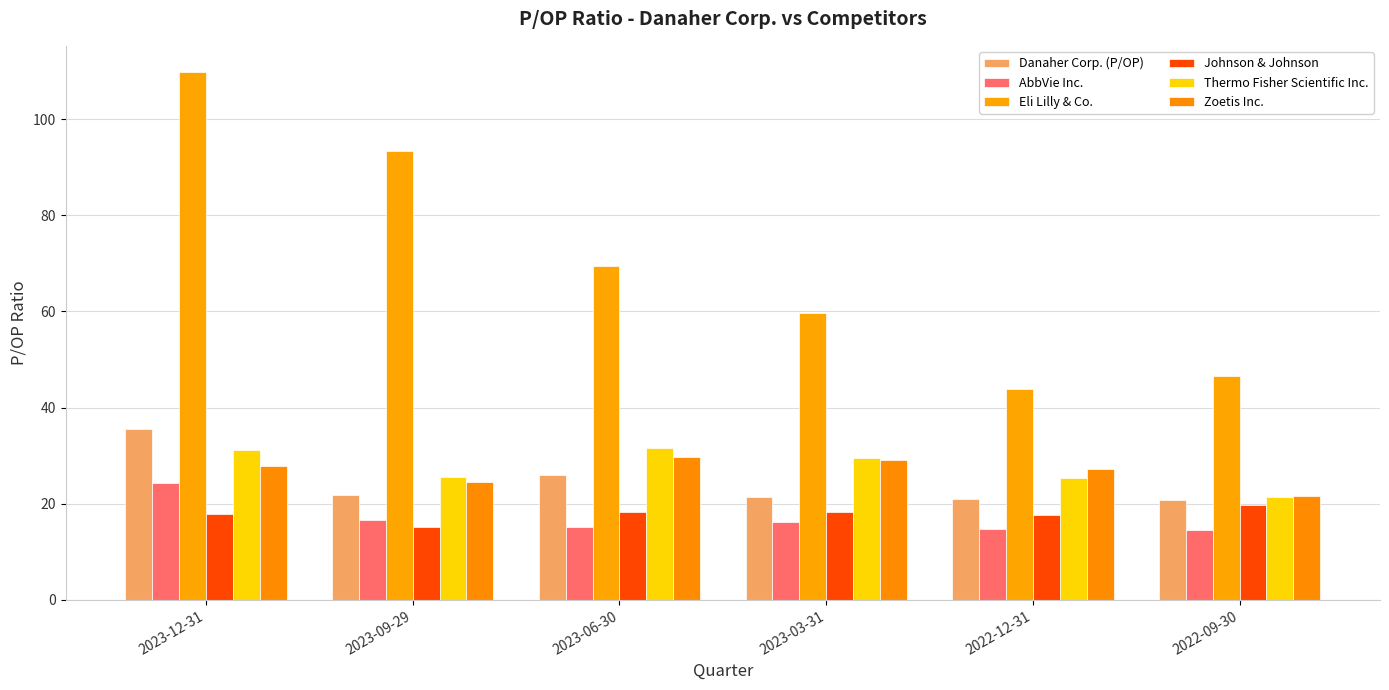

Rank the series at 2023-09-29 from highest to lowest value.

Eli Lilly & Co., Thermo Fisher Scientific Inc., Zoetis Inc., Danaher Corp. (P/OP), AbbVie Inc., Johnson & Johnson